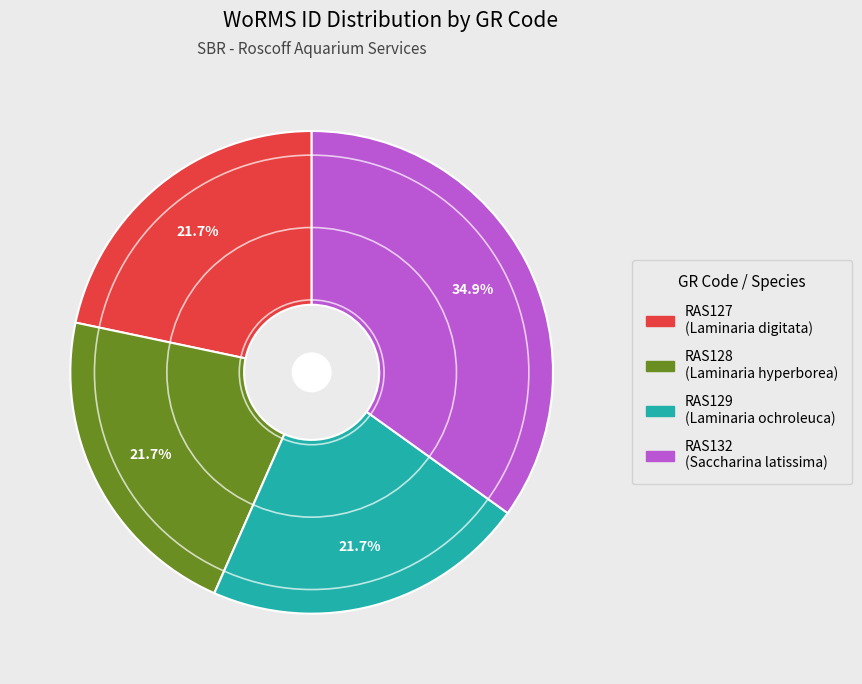

Does RAS128 represent more than half of the total?

No